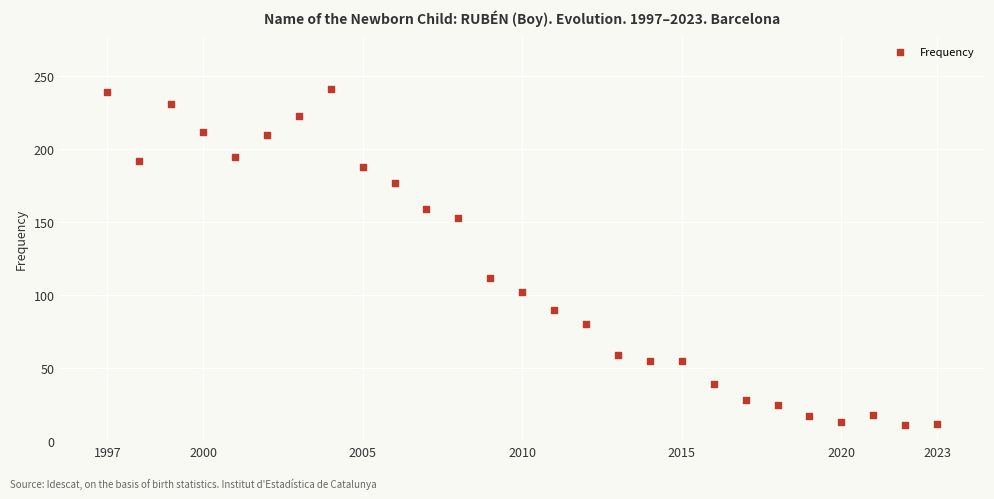

What is the range of Y values (max minus min)?

230